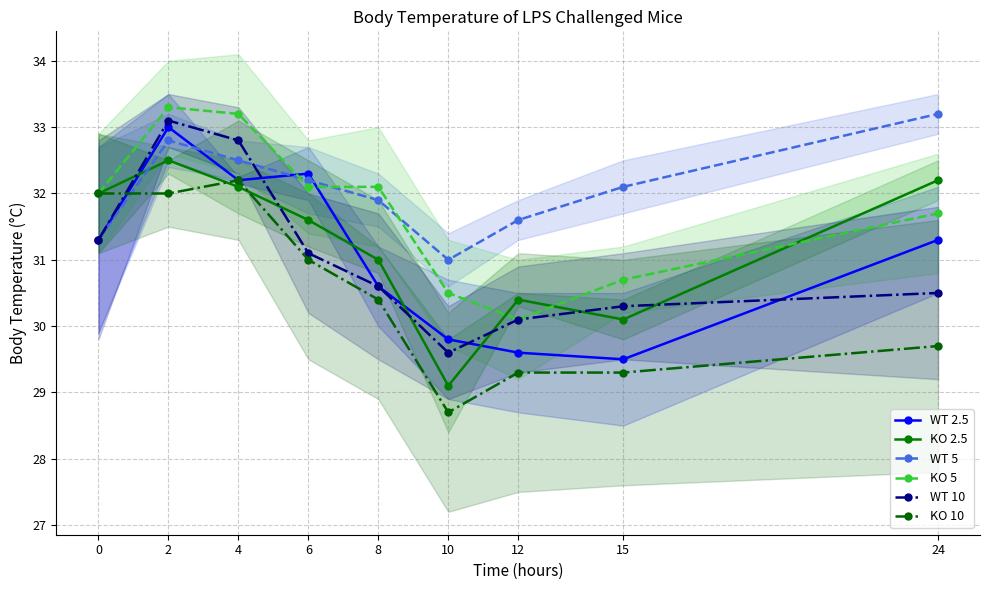

Which category has the highest value in the KO 10 series?

4